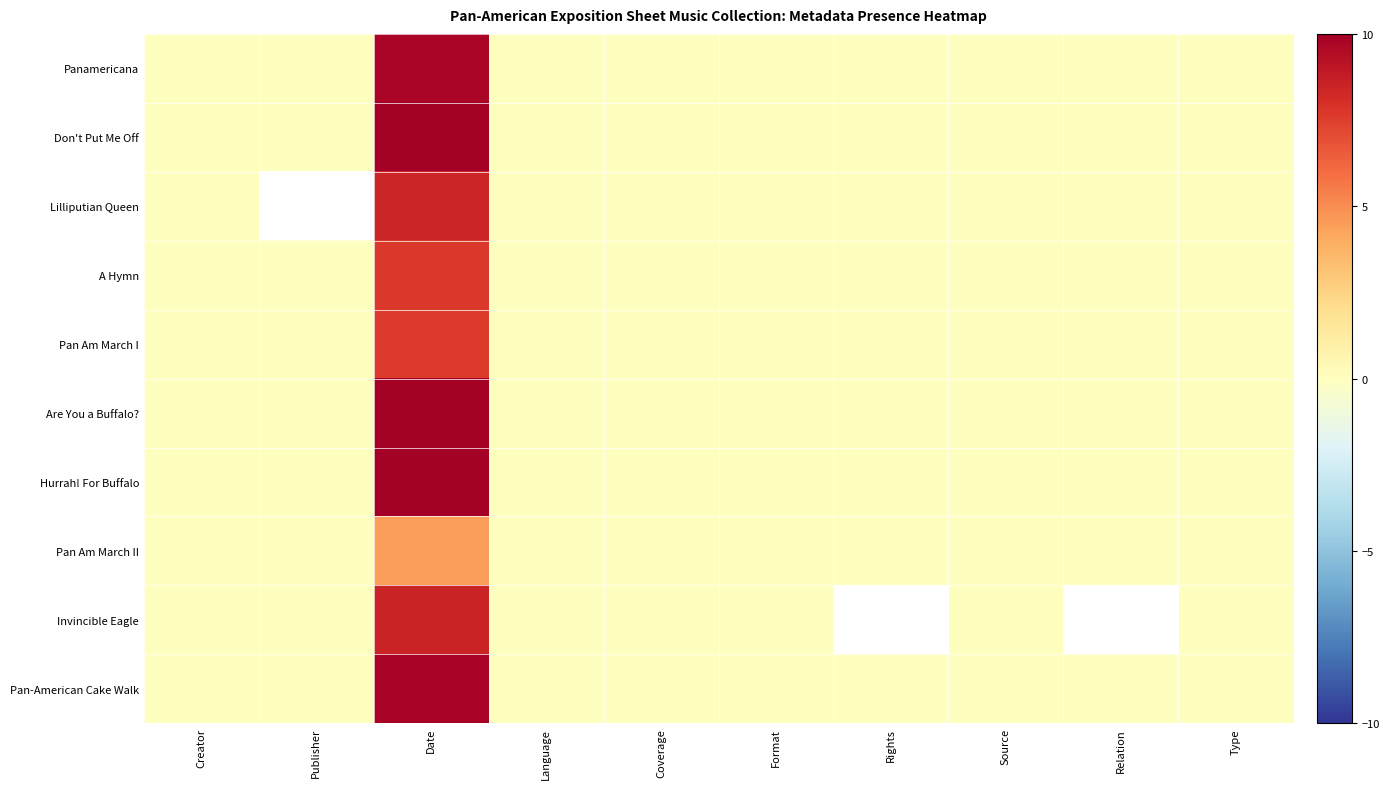

Is the value of Pan Am March I at Publisher greater than the value of Pan Am March II at Rights?

No